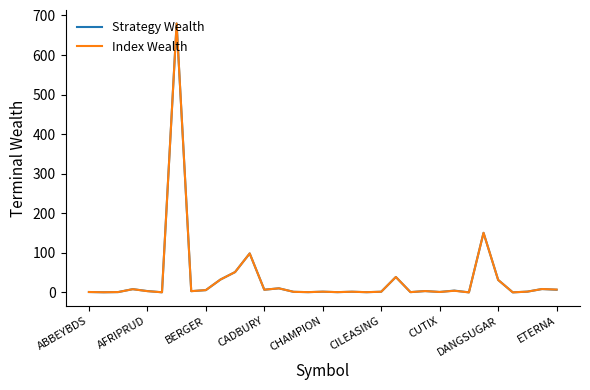

What is the maximum value shown in the chart?

679.7